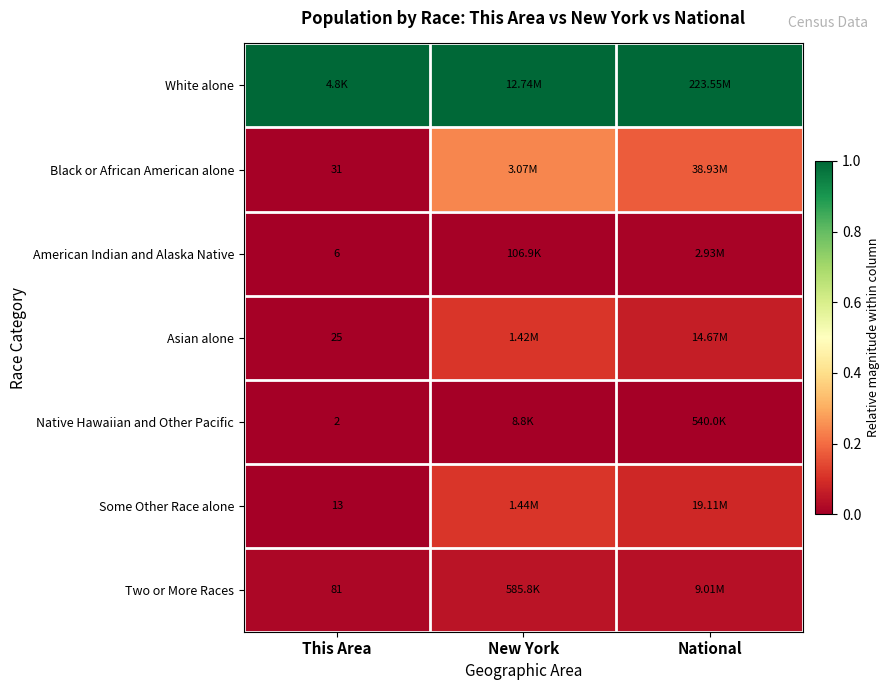

Is it true that American Indian and Alaska Native equals 0.0 at National?

True